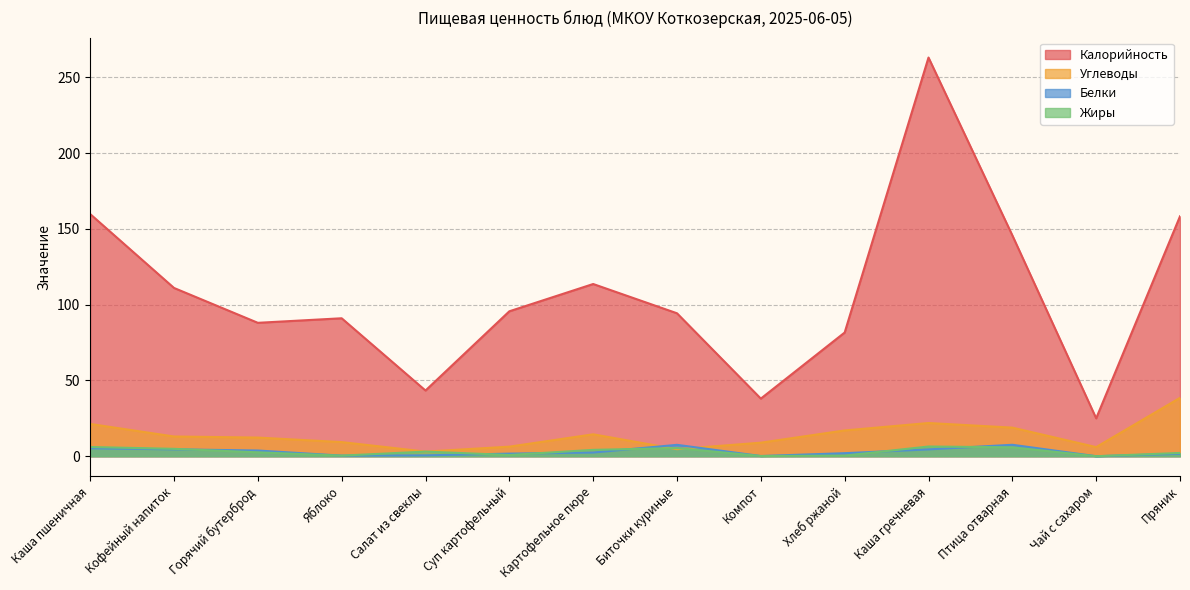

At which category is the sum across all series the highest?

Каша гречневая